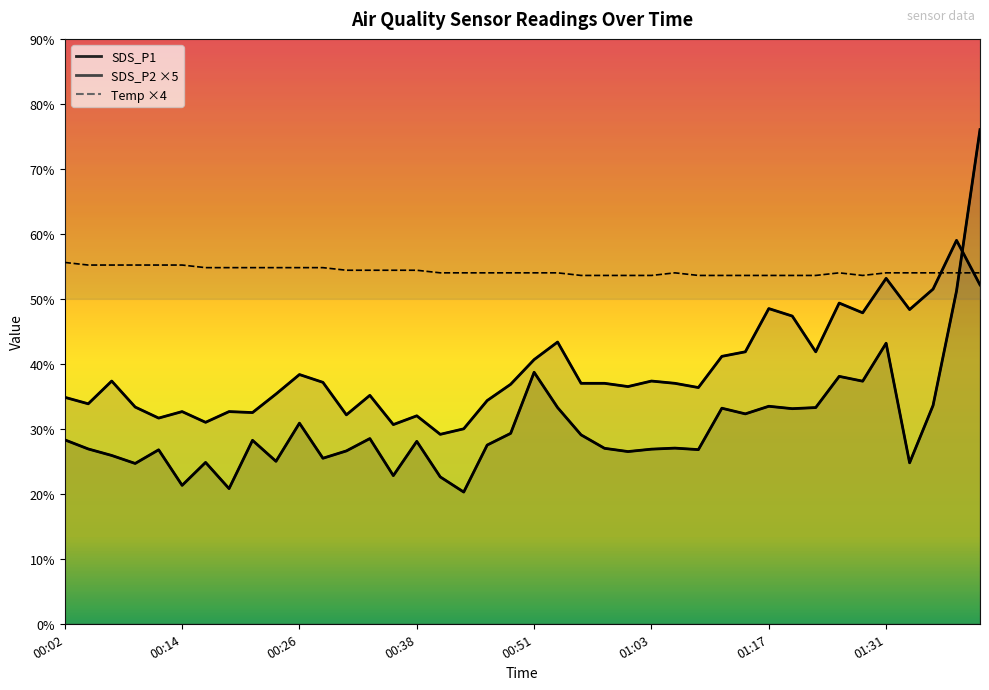

How many lines are shown in the chart?

3